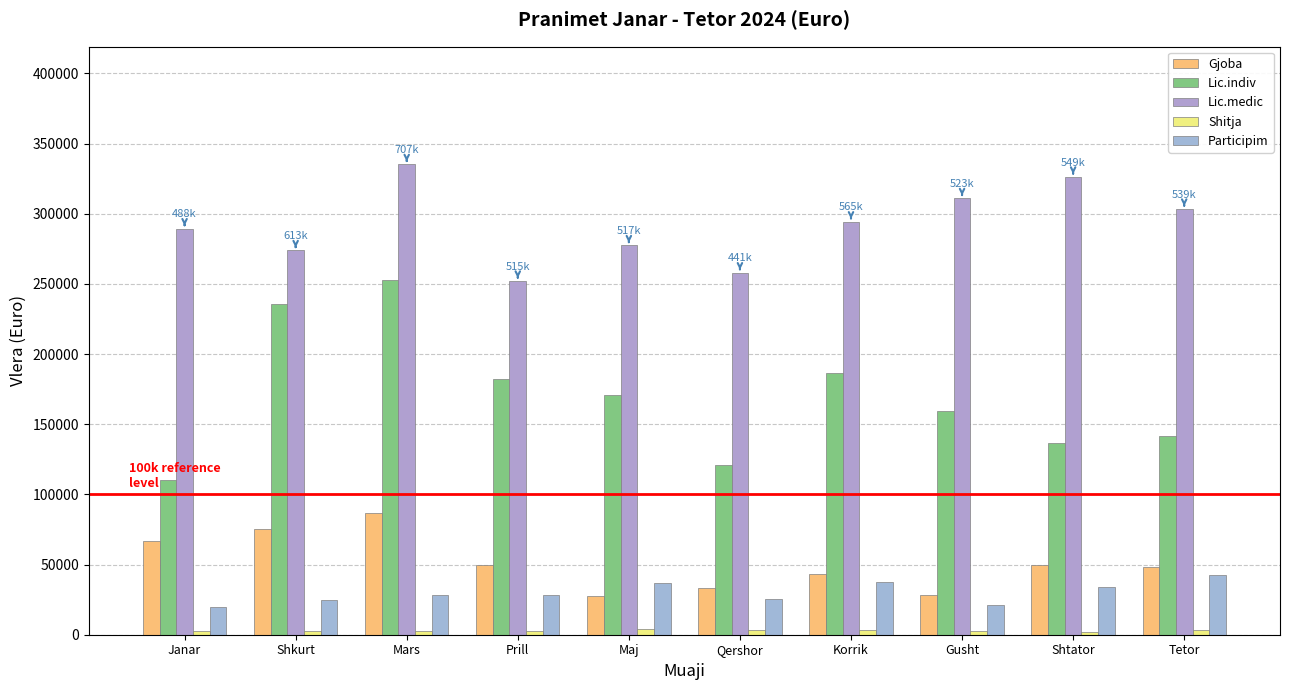

Where is Gjoba nearest to the value 57379?

Shtator